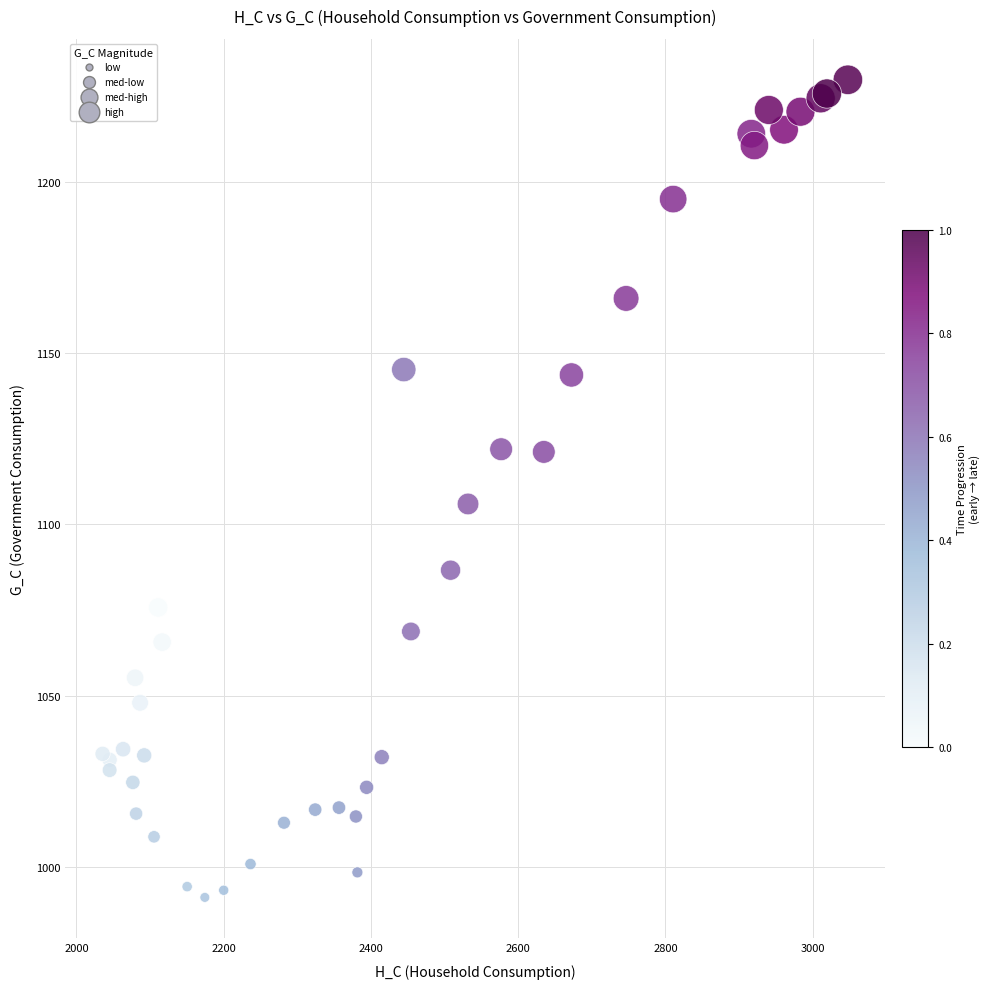

What Y value in the scatter plot is closest to 1110?

1106.0